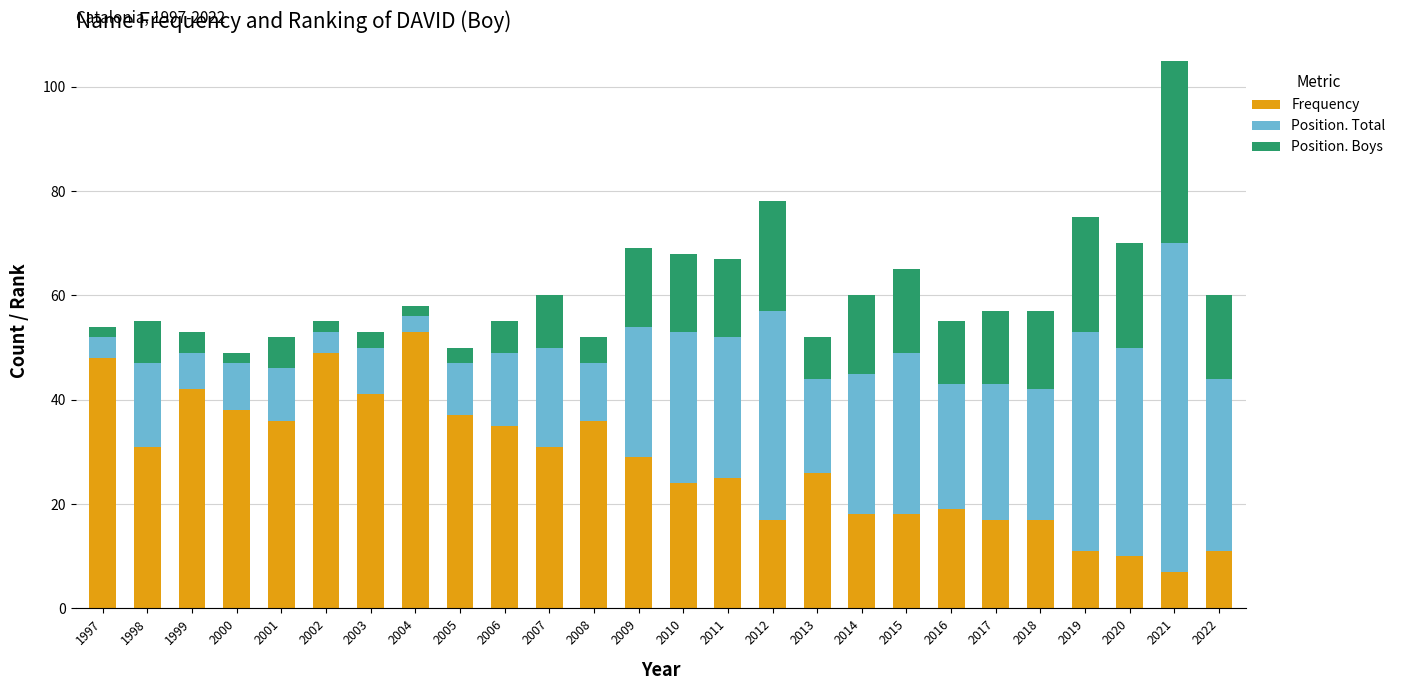

How many series are shown in this chart?

3